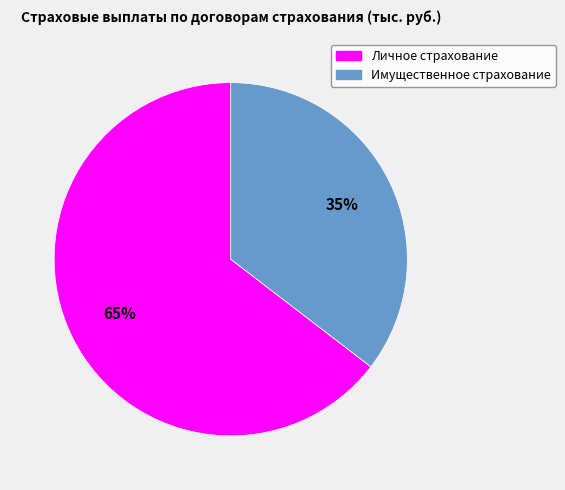

The Имущественное страхование slice represents 35% of the pie. True or false?

True